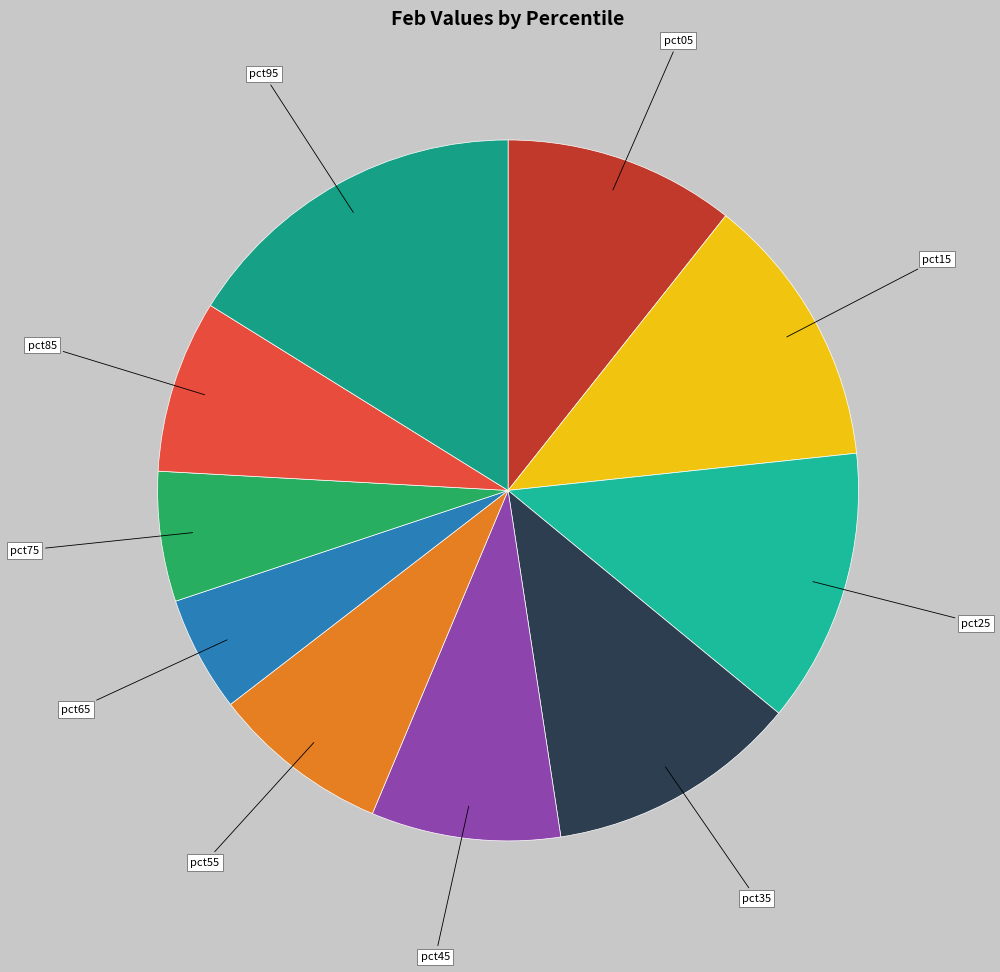

Between pct05 and pct65, which is larger?

pct05